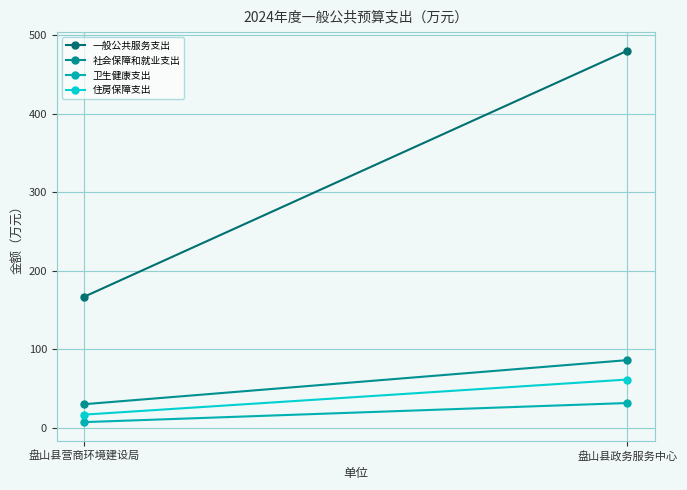

What is the label of the 1st point from the left?

盘山县营商环境建设局